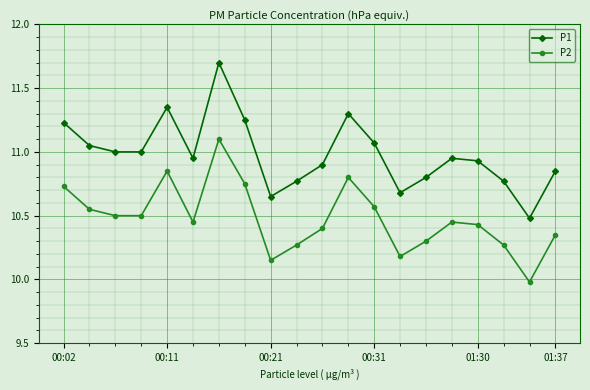

What is the average value of the P2 series?

10.5